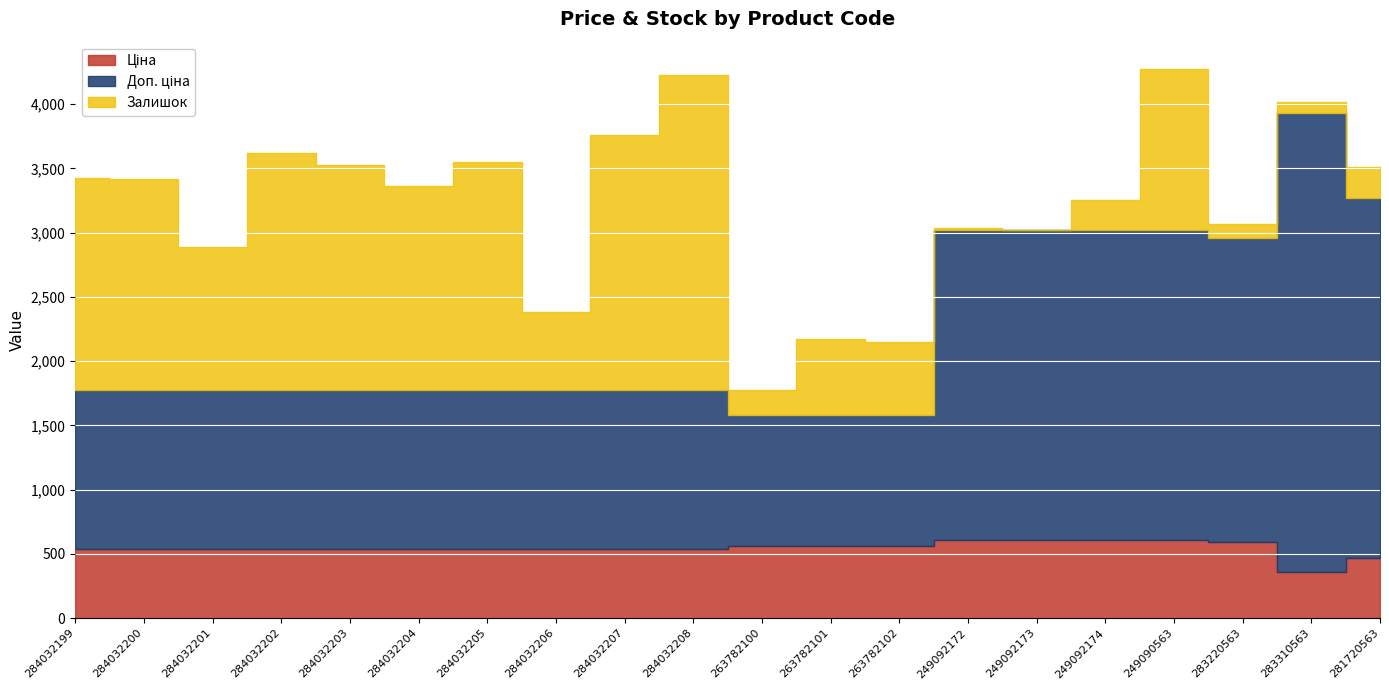

How many intersections are there between Доп. ціна and Залишок?

5